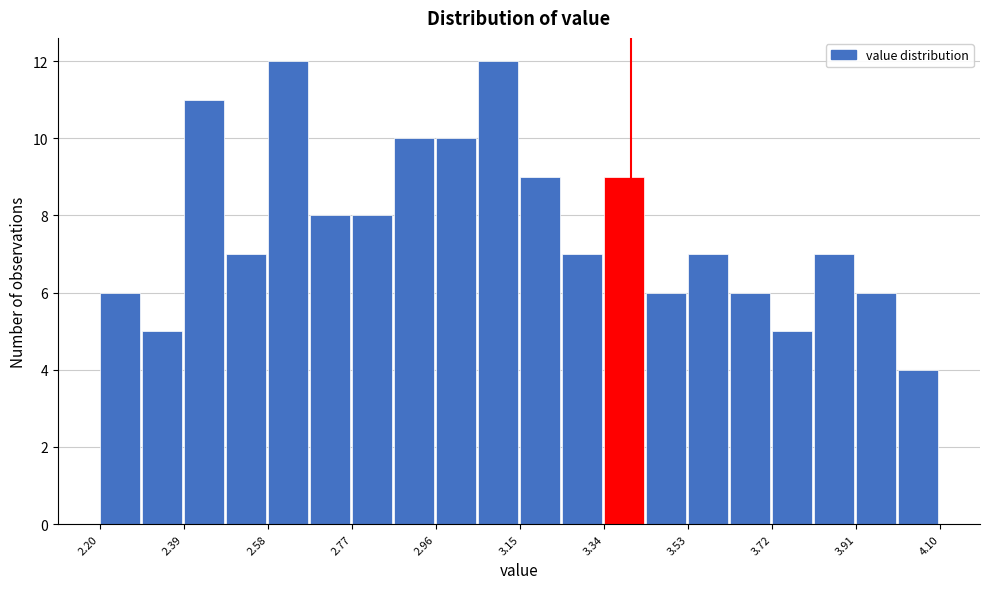

What is the height of the bar covering 3.245 to 3.340 on the x-axis? Neither the bar edges nor the heights are printed on the chart, so give them approximately, as read against the axes.

7